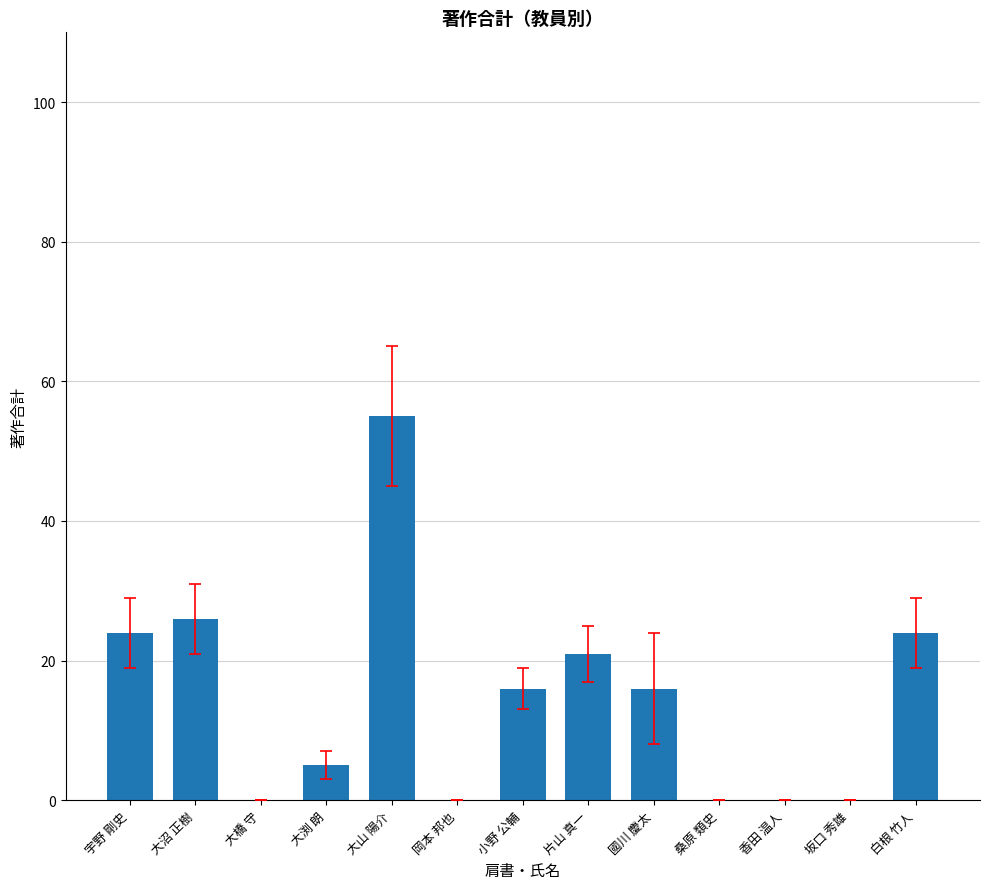

How many categories are shown in the chart?

13